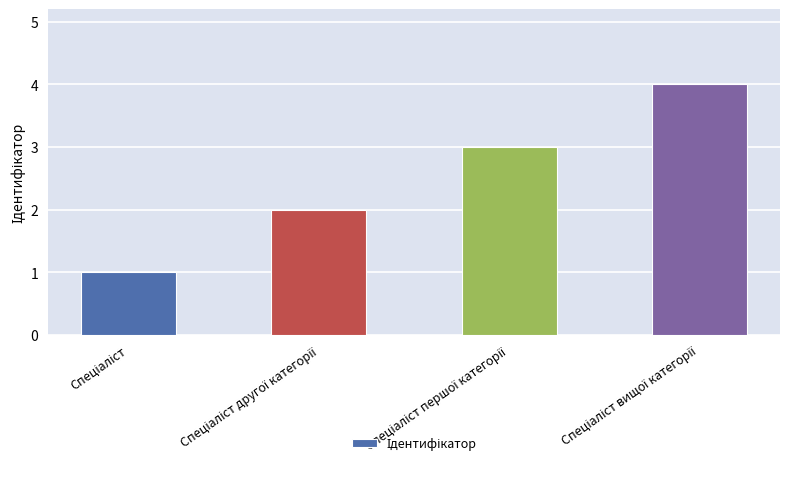

What is the difference between the maximum and minimum values?

3